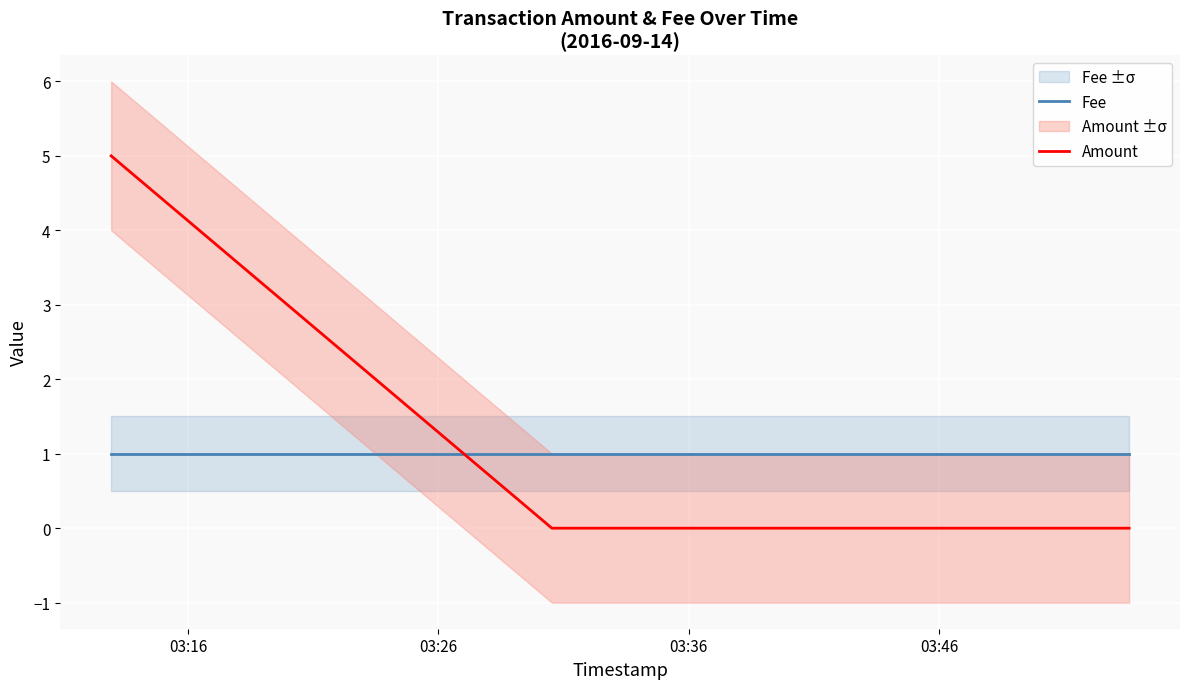

How many distinct data groups are displayed?

2